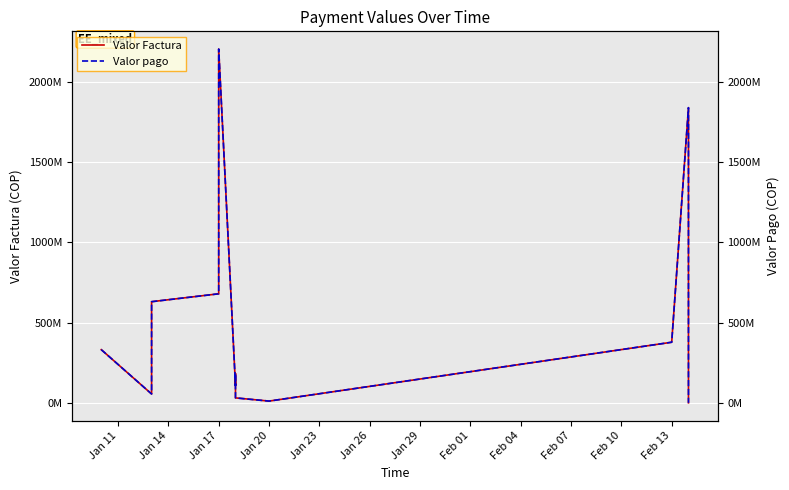

Reading right to left, transcribe all the data shown in this chart.

Valor Factura: 201199.7	750512000.0	1840099000.0	377904000.0	11015000.0	30969300.0	182549000.0	107899000.0	2205575000.0	1741525000.0	679795000.0	630630000.0	55395000.0	331690000.0
Valor pago: 201199.7	750512000.0	1840099000.0	377904000.0	11015000.0	30969300.0	182549000.0	107899000.0	2205575000.0	1741525000.0	679795000.0	630630000.0	55395000.0	331690000.0